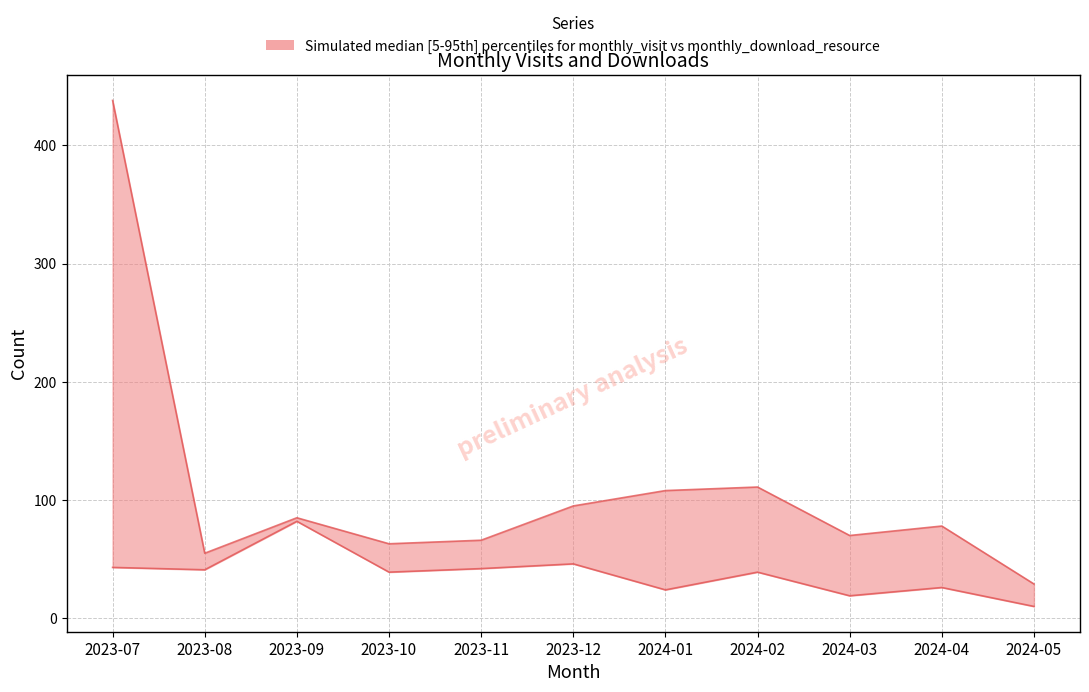

Reading left to right, list all the values displayed in this chart.

monthly_visit: 2023-07=438	2023-08=55	2023-09=85	2023-10=63	2023-11=66	2023-12=95	2024-01=108	2024-02=111	2024-03=70	2024-04=78	2024-05=29
monthly_download_resource: 2023-07=43	2023-08=41	2023-09=82	2023-10=39	2023-11=42	2023-12=46	2024-01=24	2024-02=39	2024-03=19	2024-04=26	2024-05=10